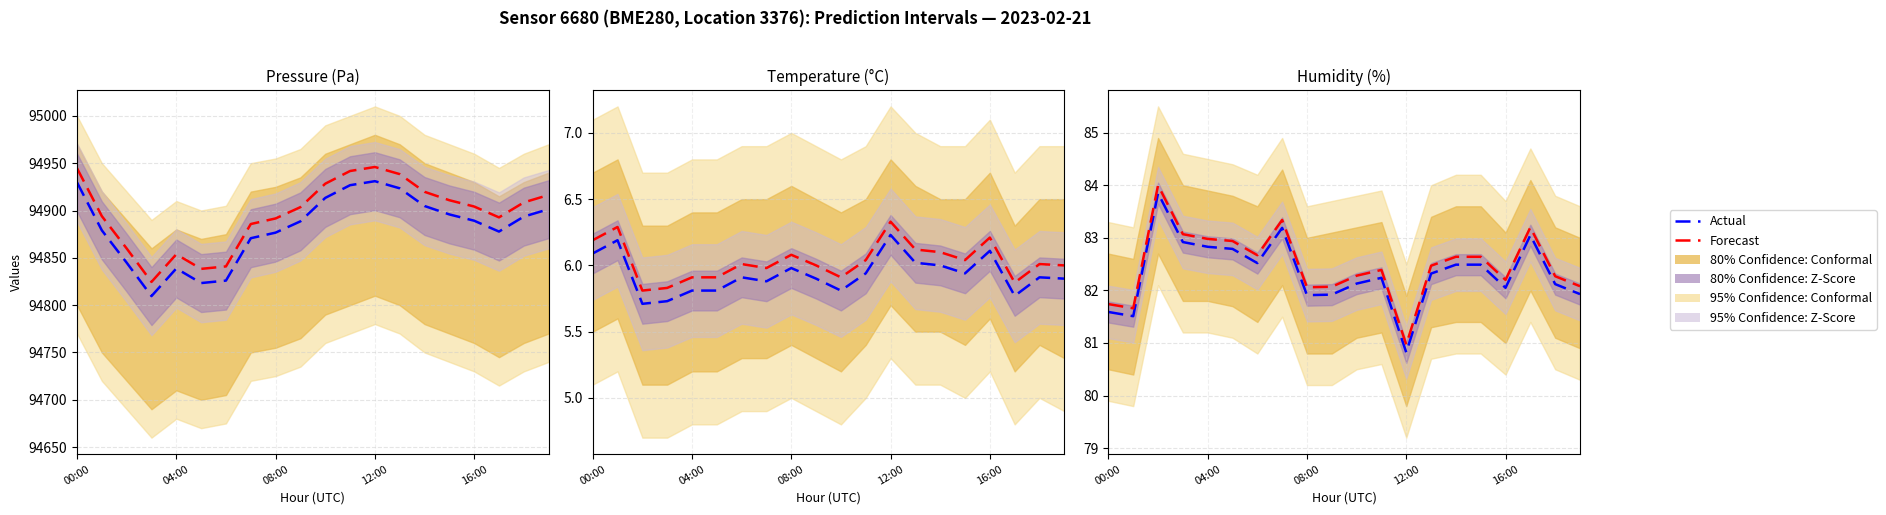

What is the label of the 6th point from the right?

14